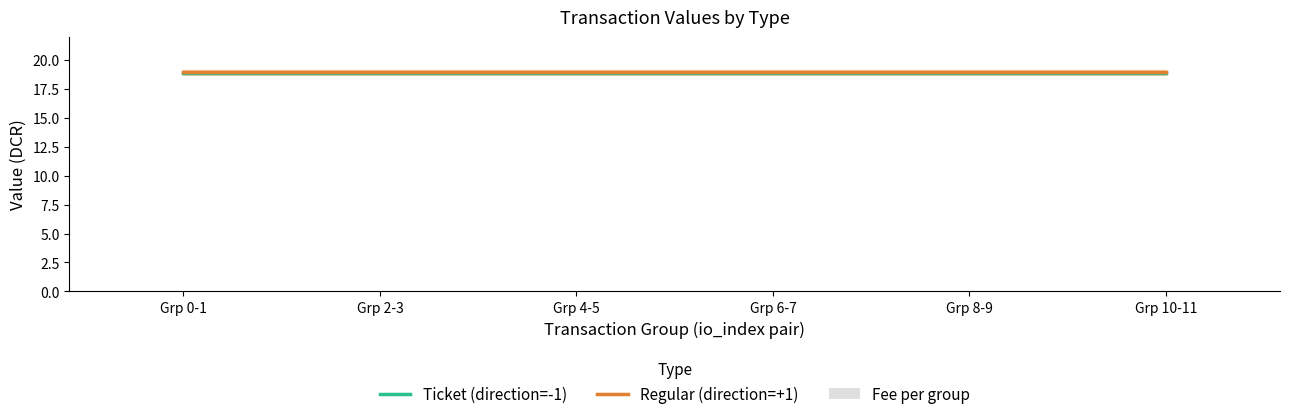

Is it true that Fee per group equals 0.0 at Grp 8-9?

True